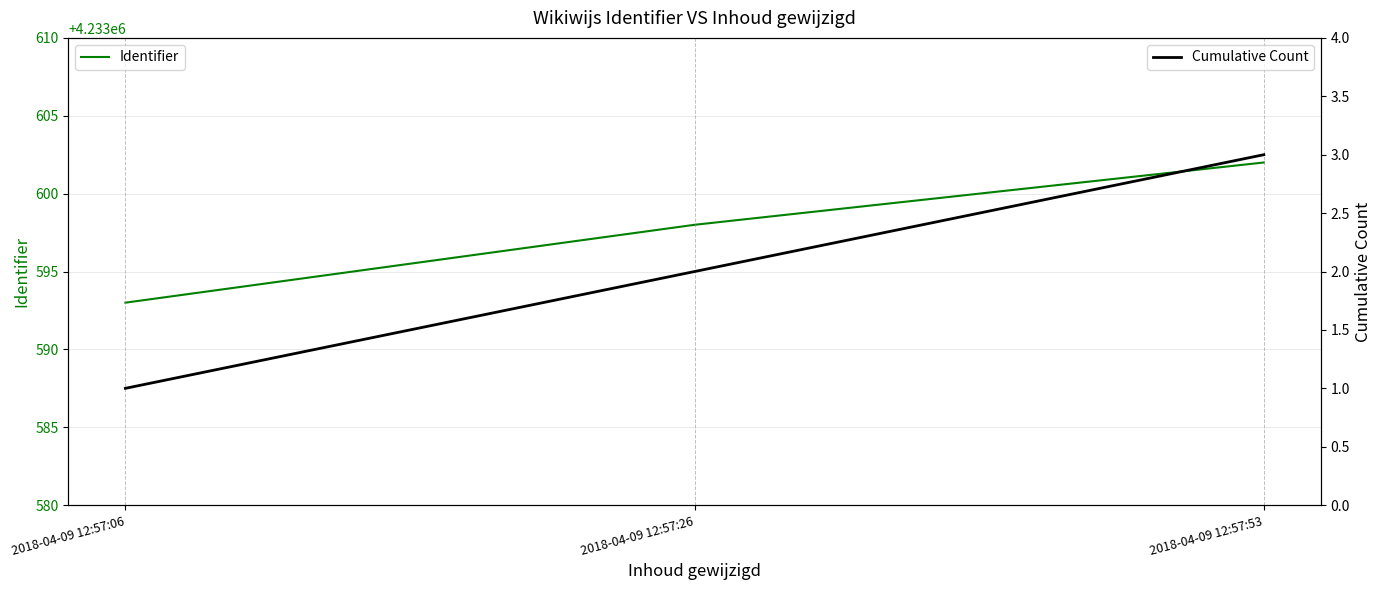

True or false: Cumulative Count has a value of 2 at 2018-04-09 12:57:26.

True